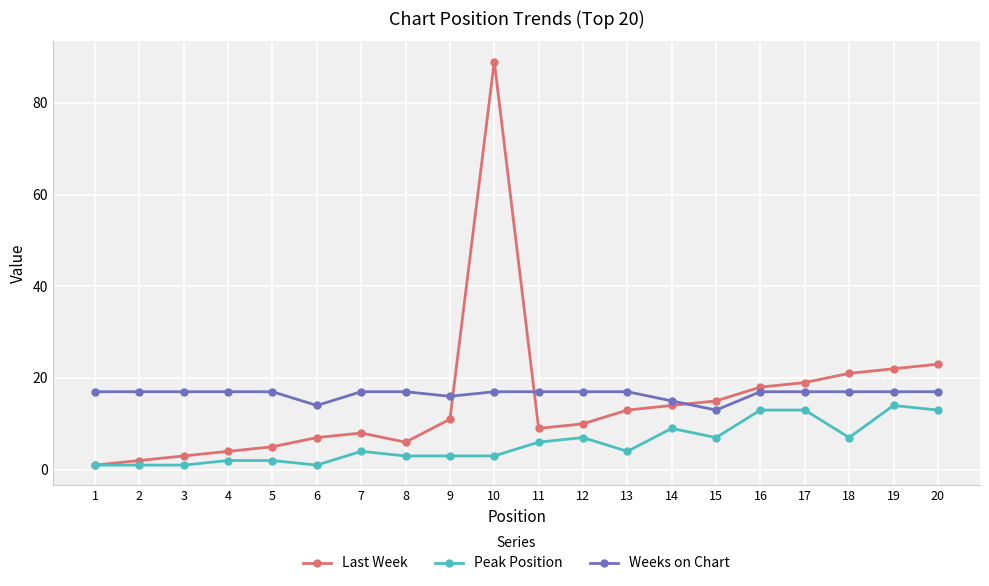

What is the minimum value for Peak Position?

1